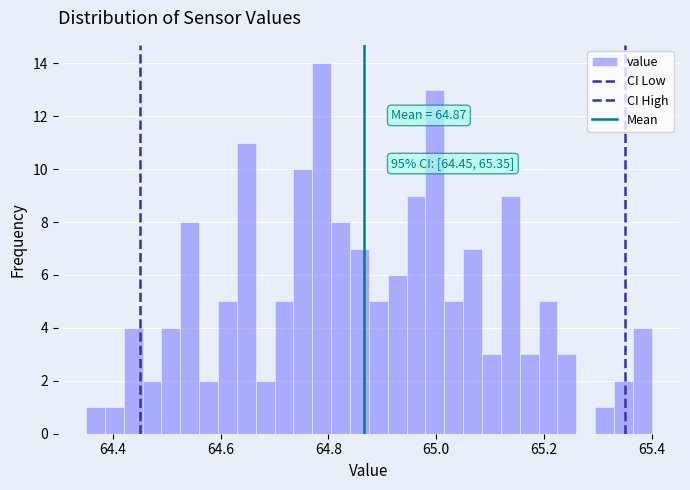

Around what value on the x-axis is the tallest bar? Give the approximate position of its centre, as read against the axis.

64.78